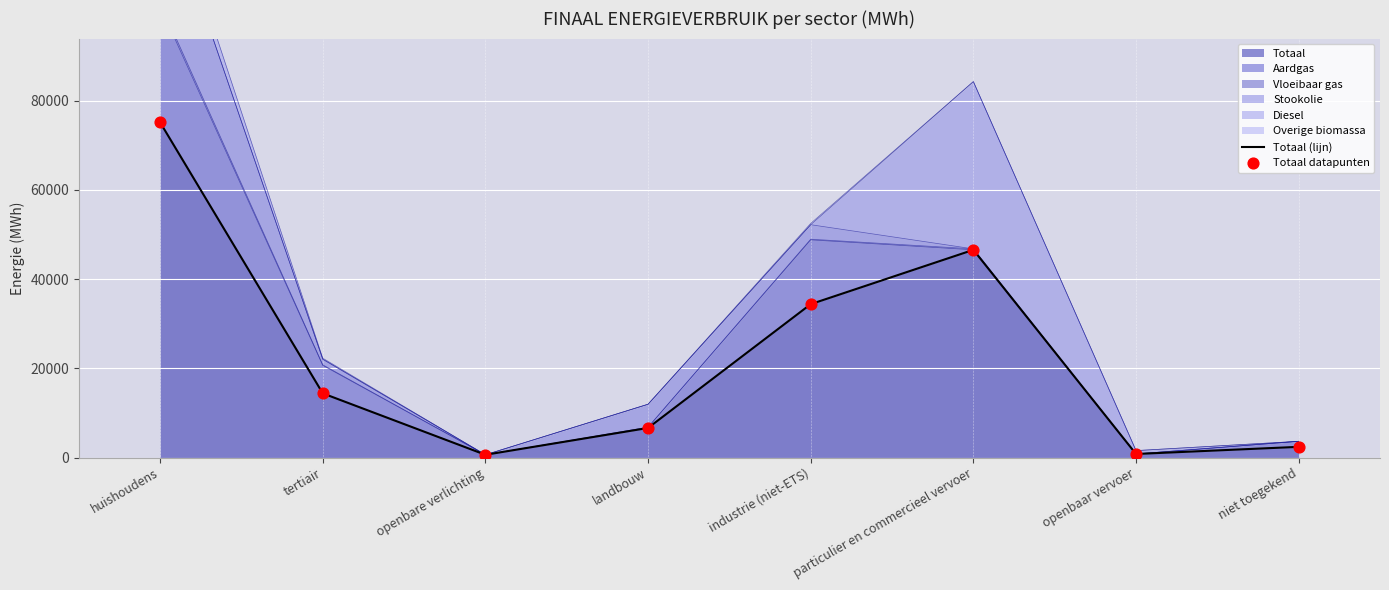

At which category is the sum across all series the highest?

huishoudens